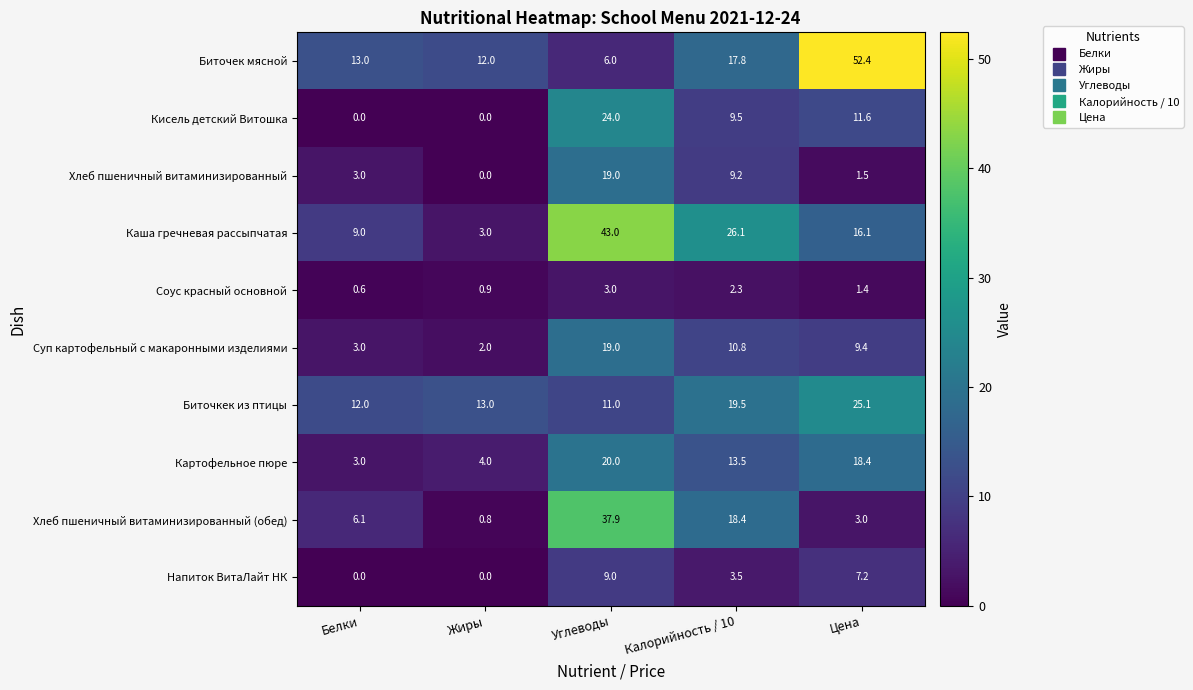

True or false: Суп картофельный с макаронными изделиями has a value of 10.8 at Калорийность / 10.

True